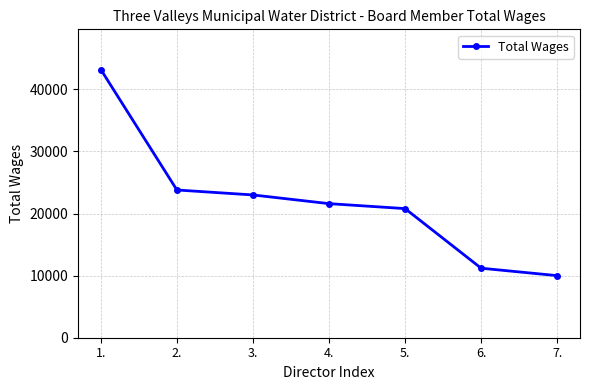

Reading left to right, extract all data points from this chart.

1.=43200	2.=23800	3.=23000	4.=21600	5.=20800	6.=11200	7.=10000